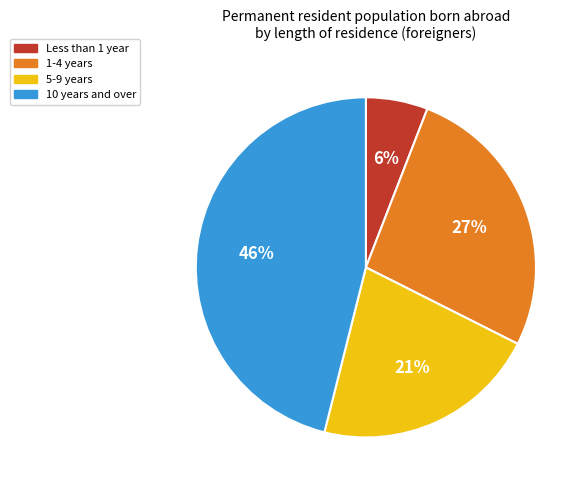

To the nearest percent, what is the average slice percentage?

25%